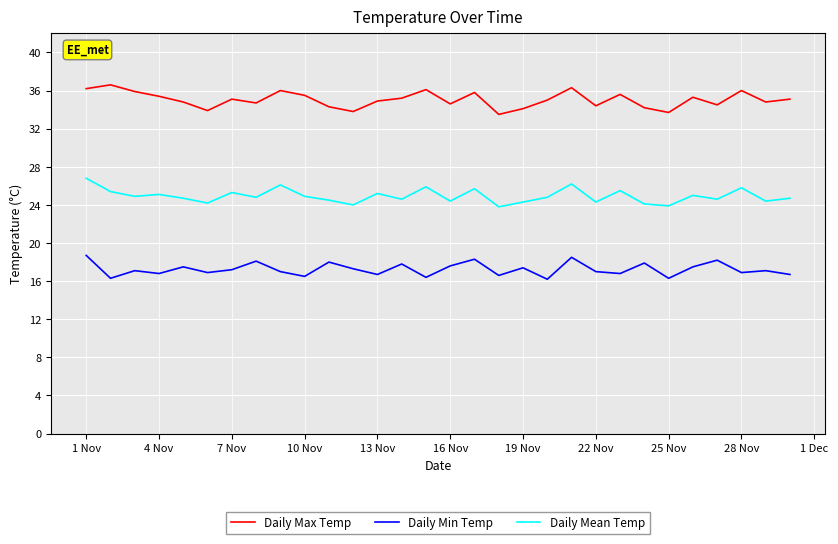

What is the greatest value displayed?

36.6